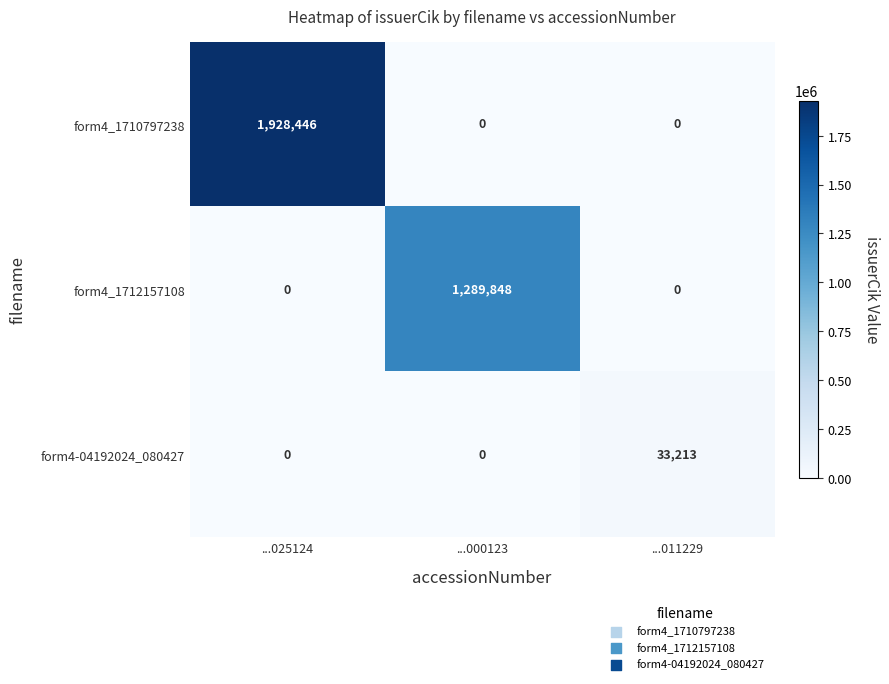

True or false: form4_1712157108 has a value of 0 at ...011229.

True